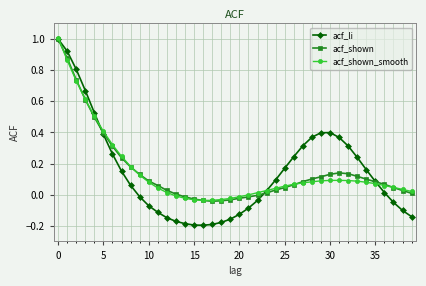

Which series has the widest spread of values?

acf_li